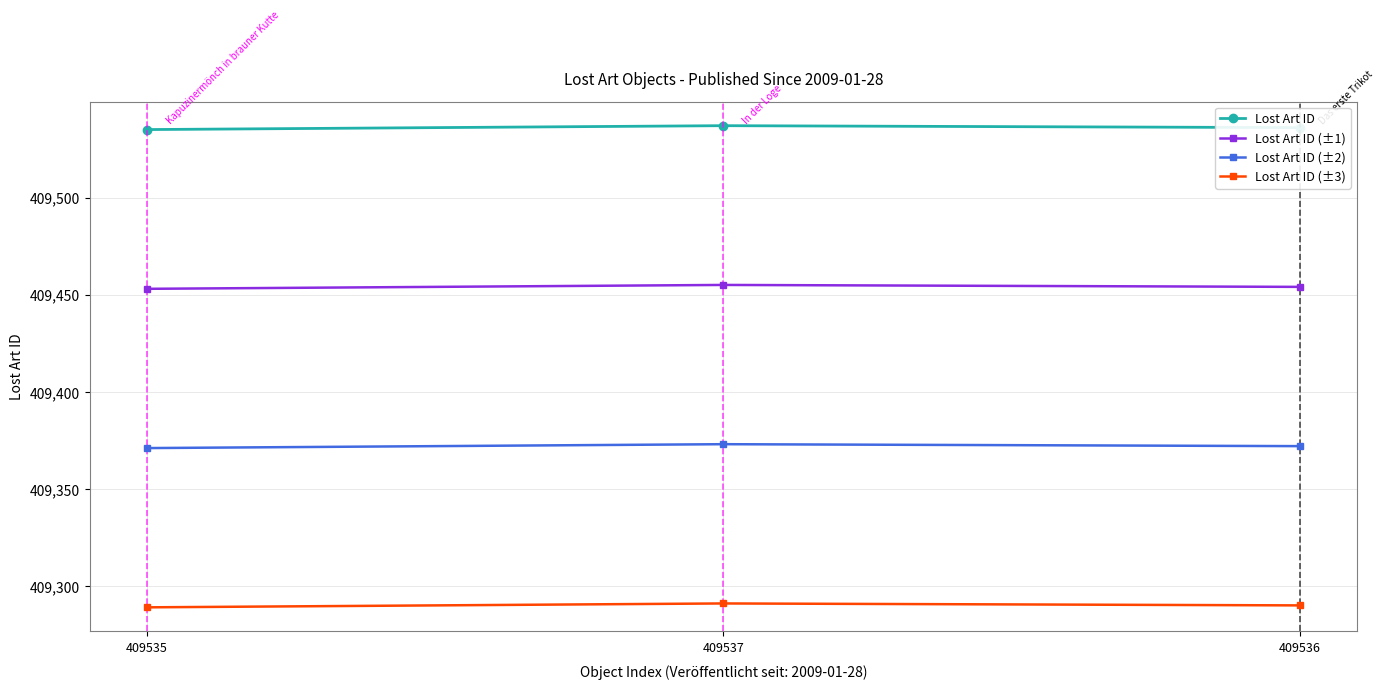

Is the value of Lost Art ID (±1) at 409536 greater than the value of Lost Art ID (±3) at 409537?

Yes